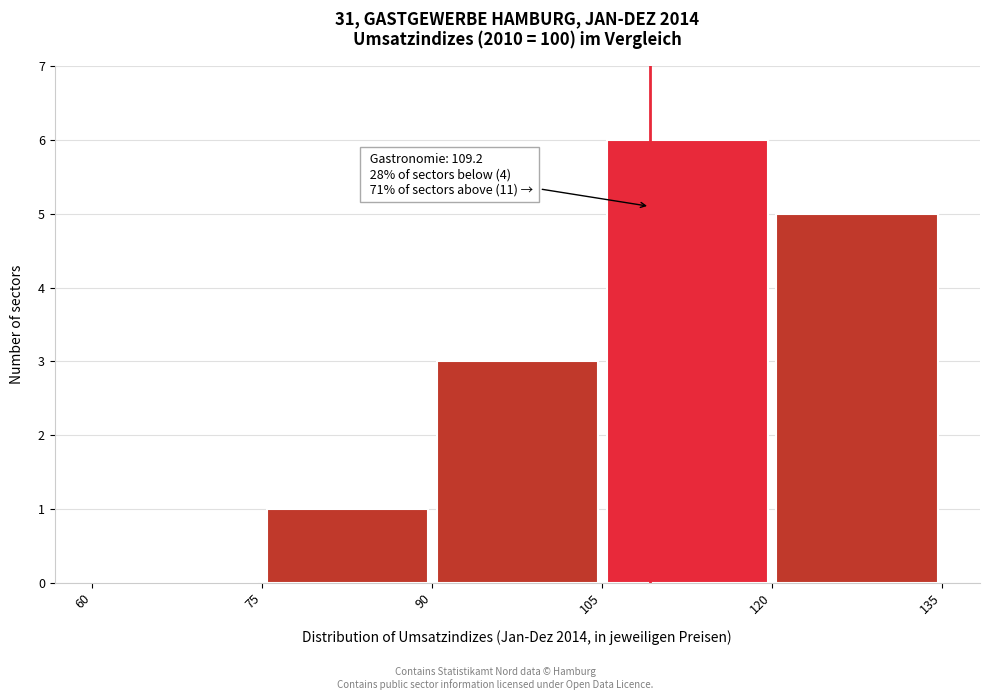

Over which range of the x-axis is the bar tallest?

105 to 120